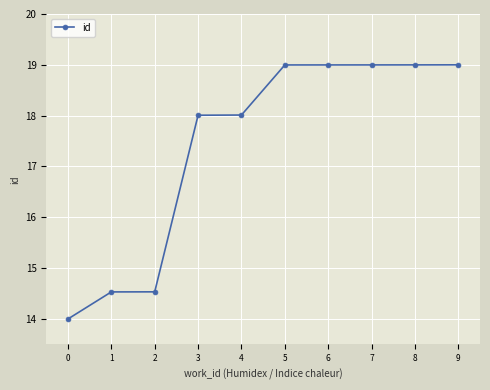

Does the chart have visible grid lines?

Yes